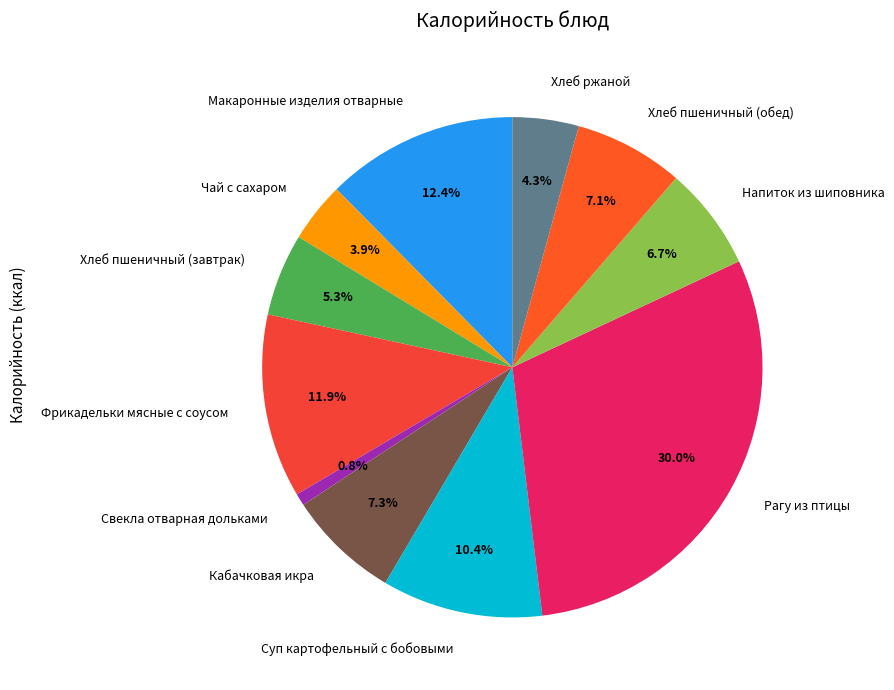

What is the total percentage of Рагу из птицы and Хлеб ржаной?

34.3%